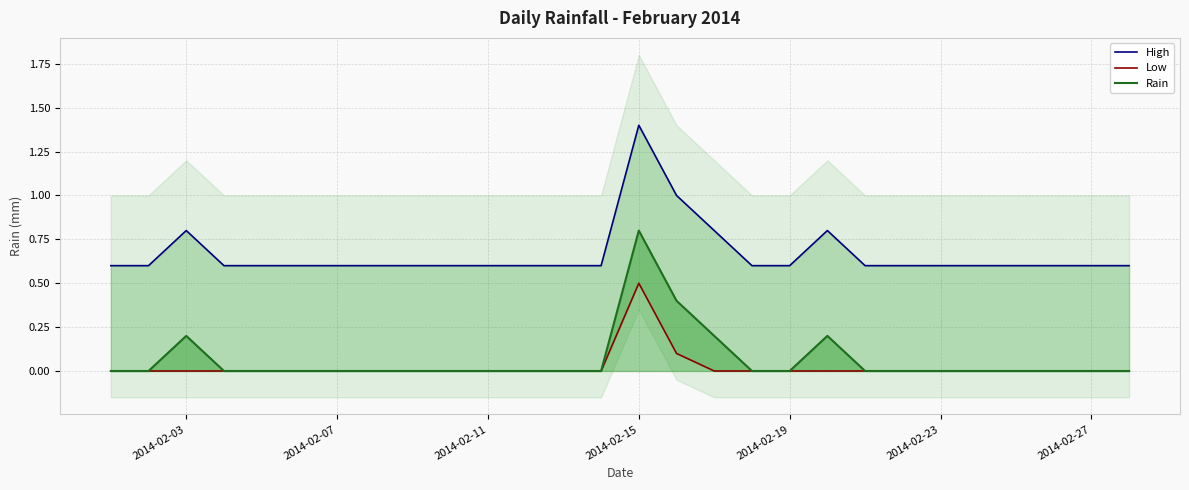

True or false: Rain has a value of 0.8 at 2014-02-15.

True